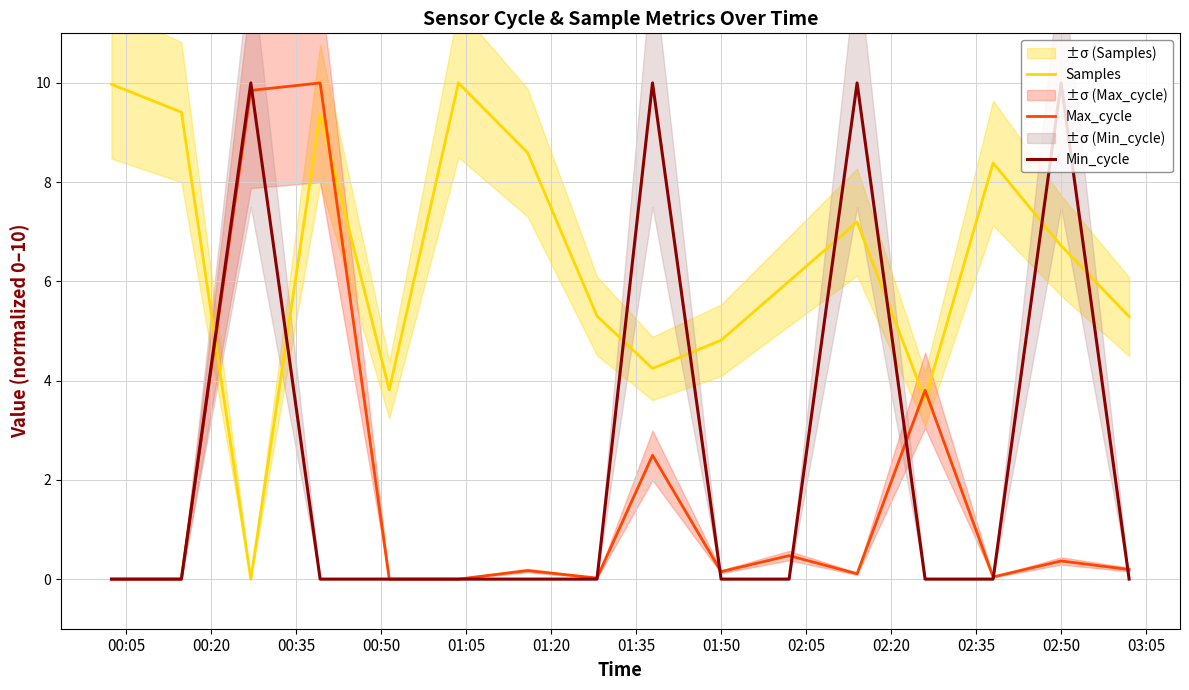

True or false: Samples and Max_cycle cross at least once.

True